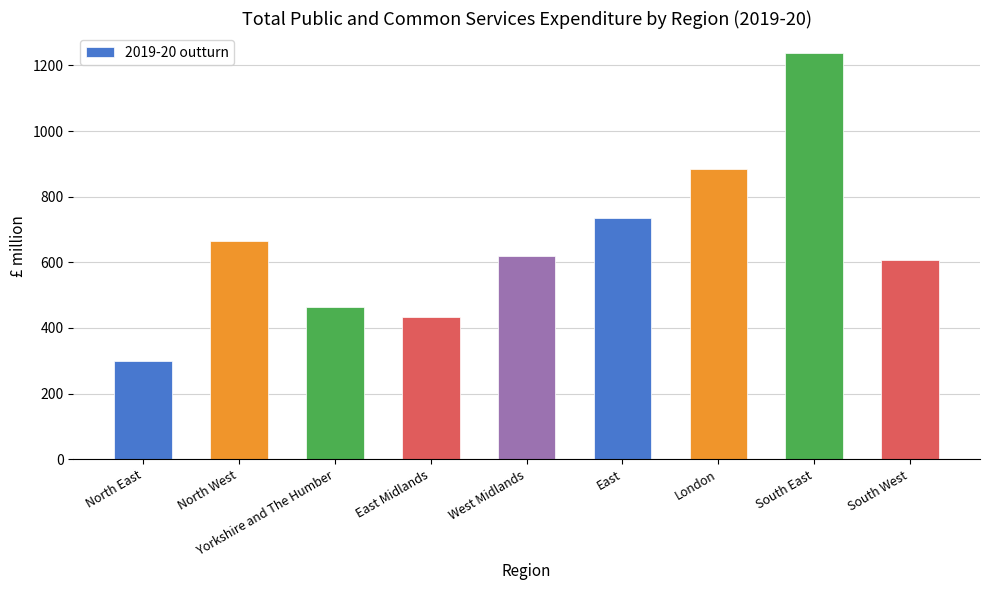

What is the maximum value shown in the chart?

1237